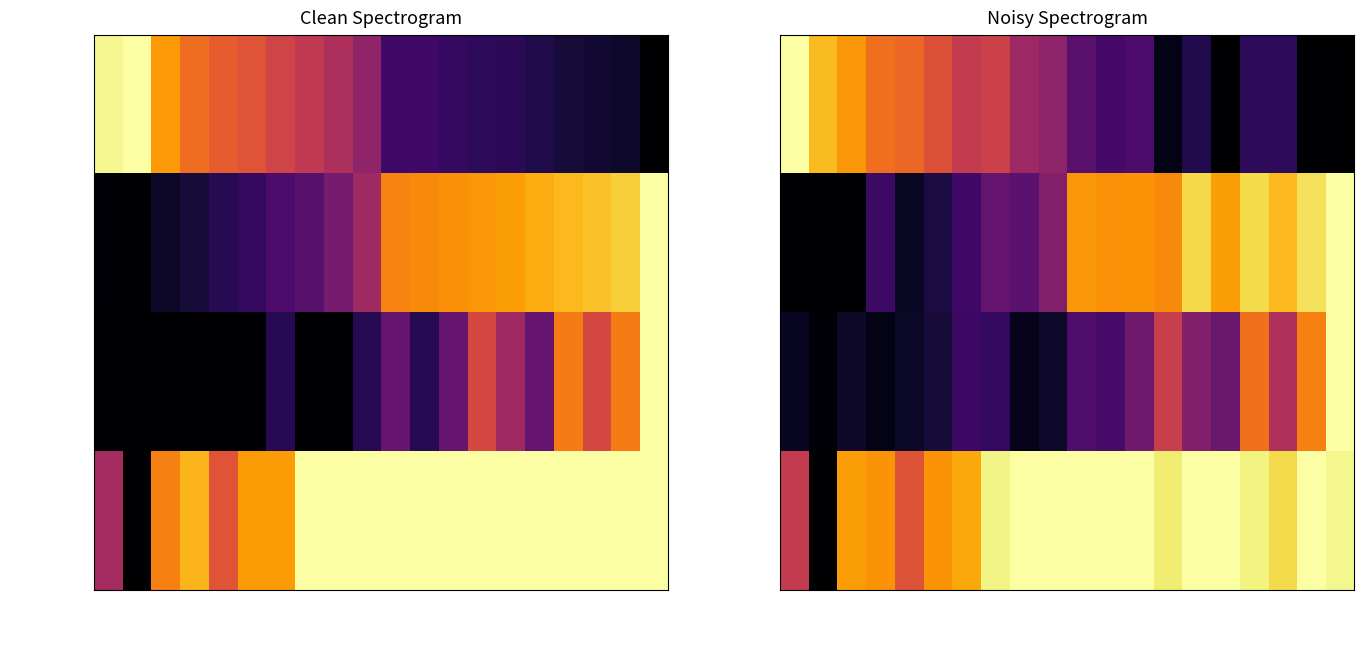

List the series in order of their overall mean, lowest first.

Lower CI Rank, Age-Adj Rate, CI*Rank, Upper CI Rank